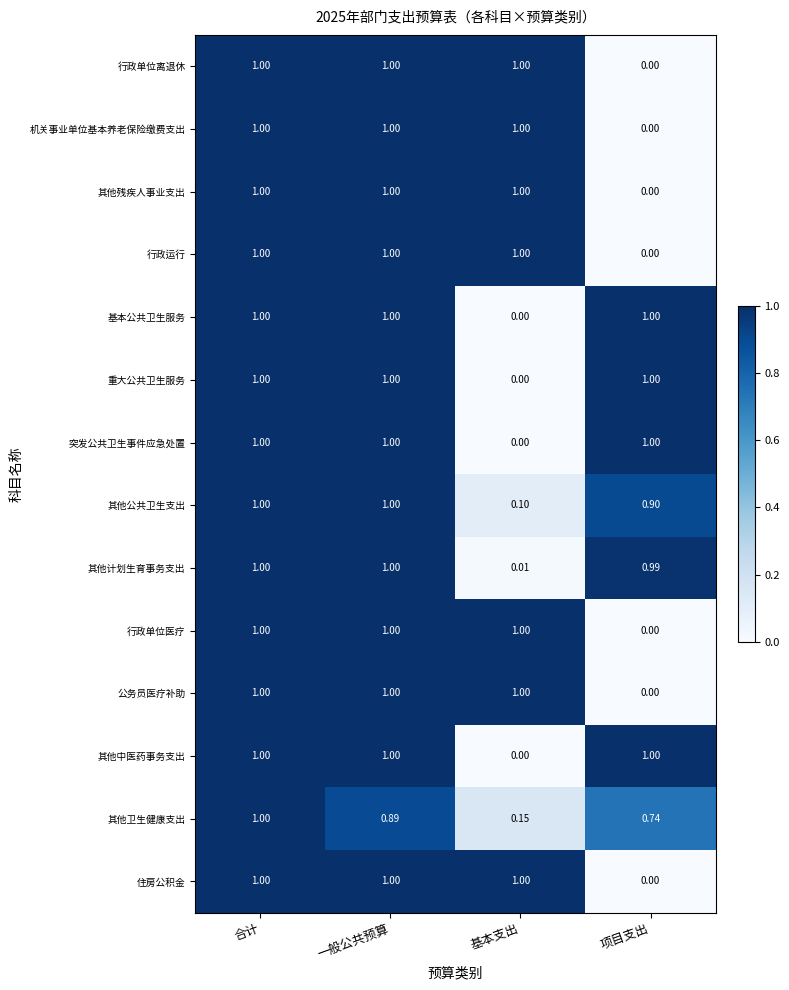

Between 合计 and 一般公共预算, which series saw the biggest shift?

其他卫生健康支出